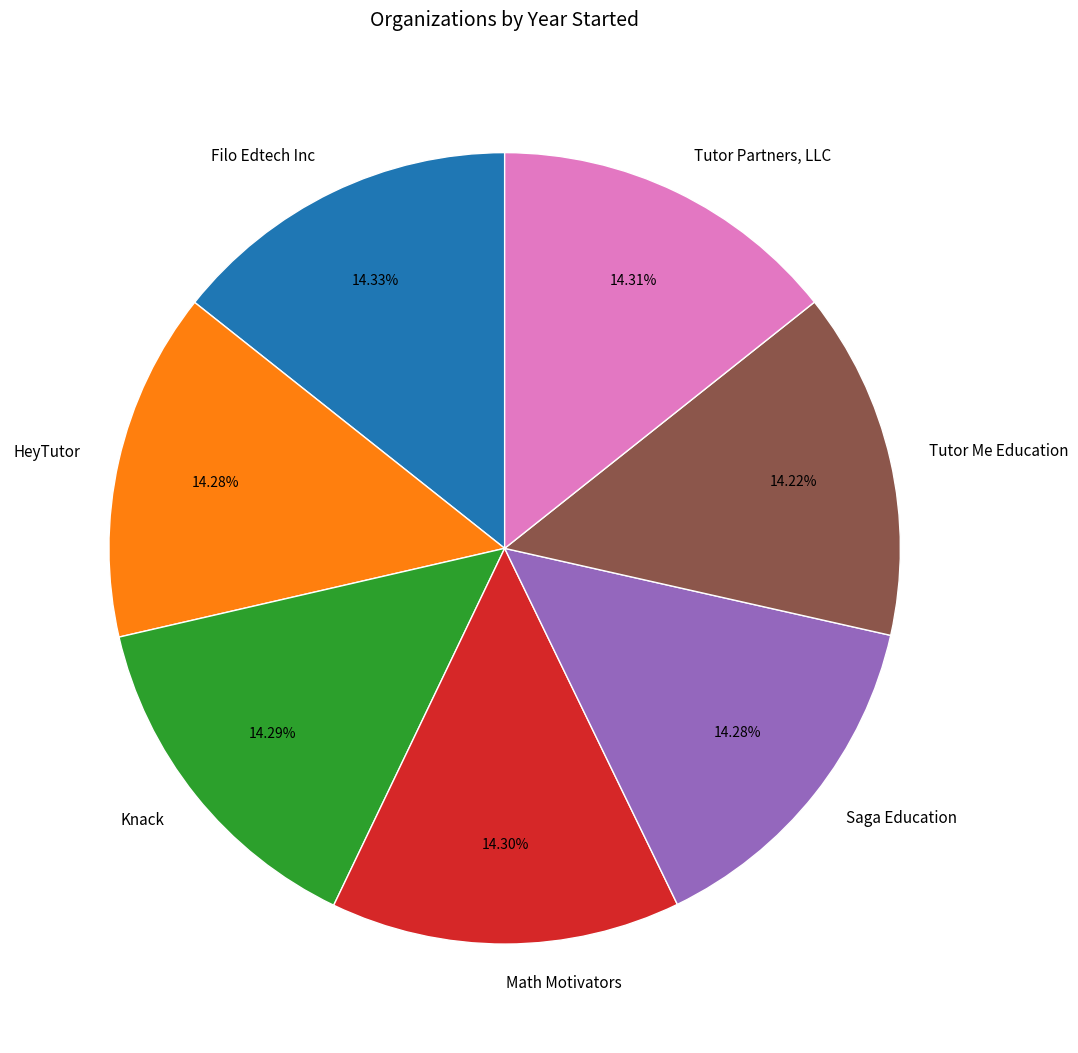

Combined, do Tutor Me Education and HeyTutor account for over 50%?

No